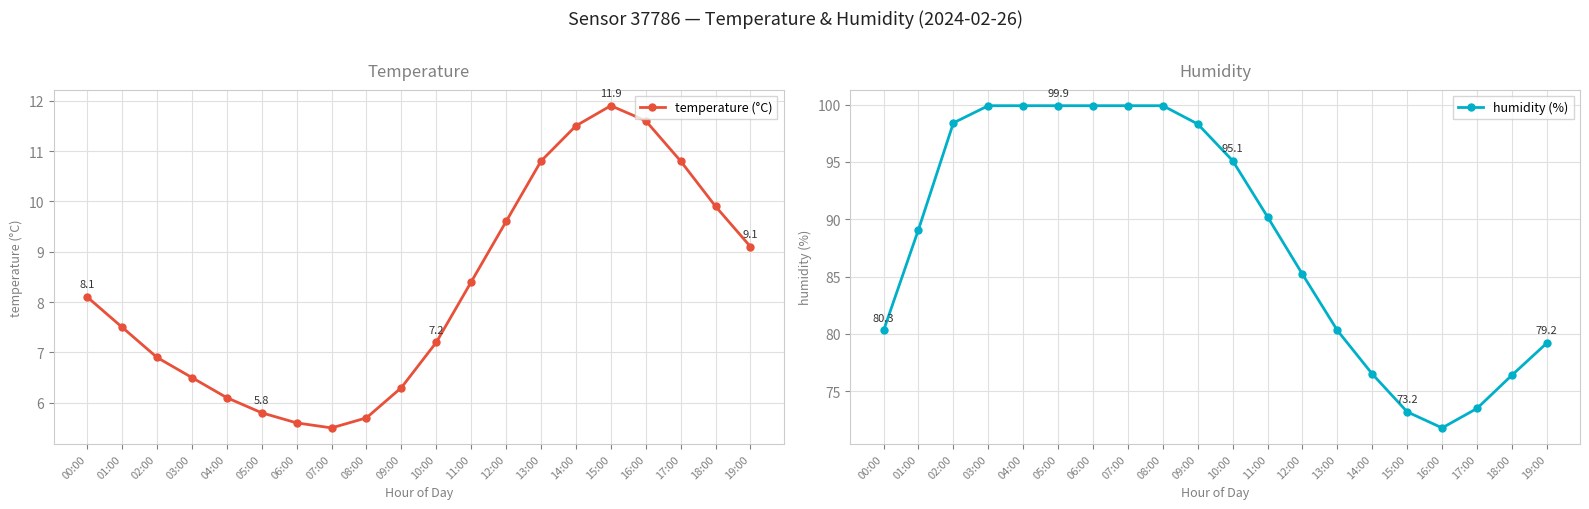

At which category does temperature (°C) reach its first local valley?

07:00